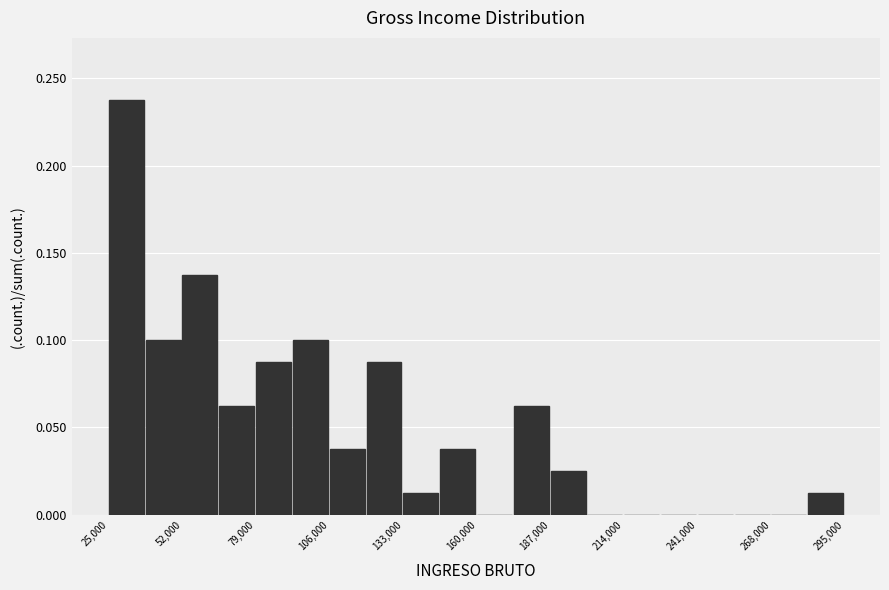

Read against the x-axis, roughly where is the centre of the tallest bar?

30000